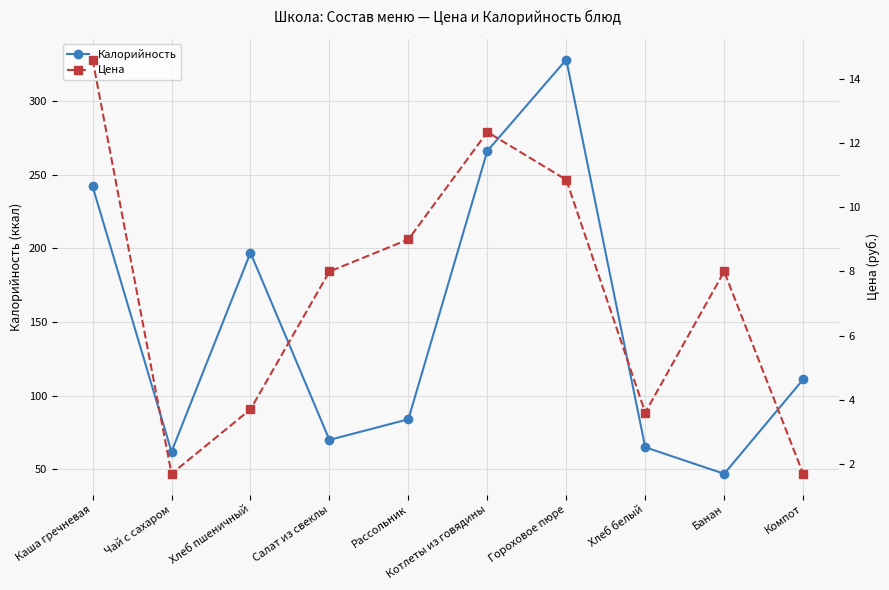

At which category does Калорийность reach its first local valley?

Чай с сахаром